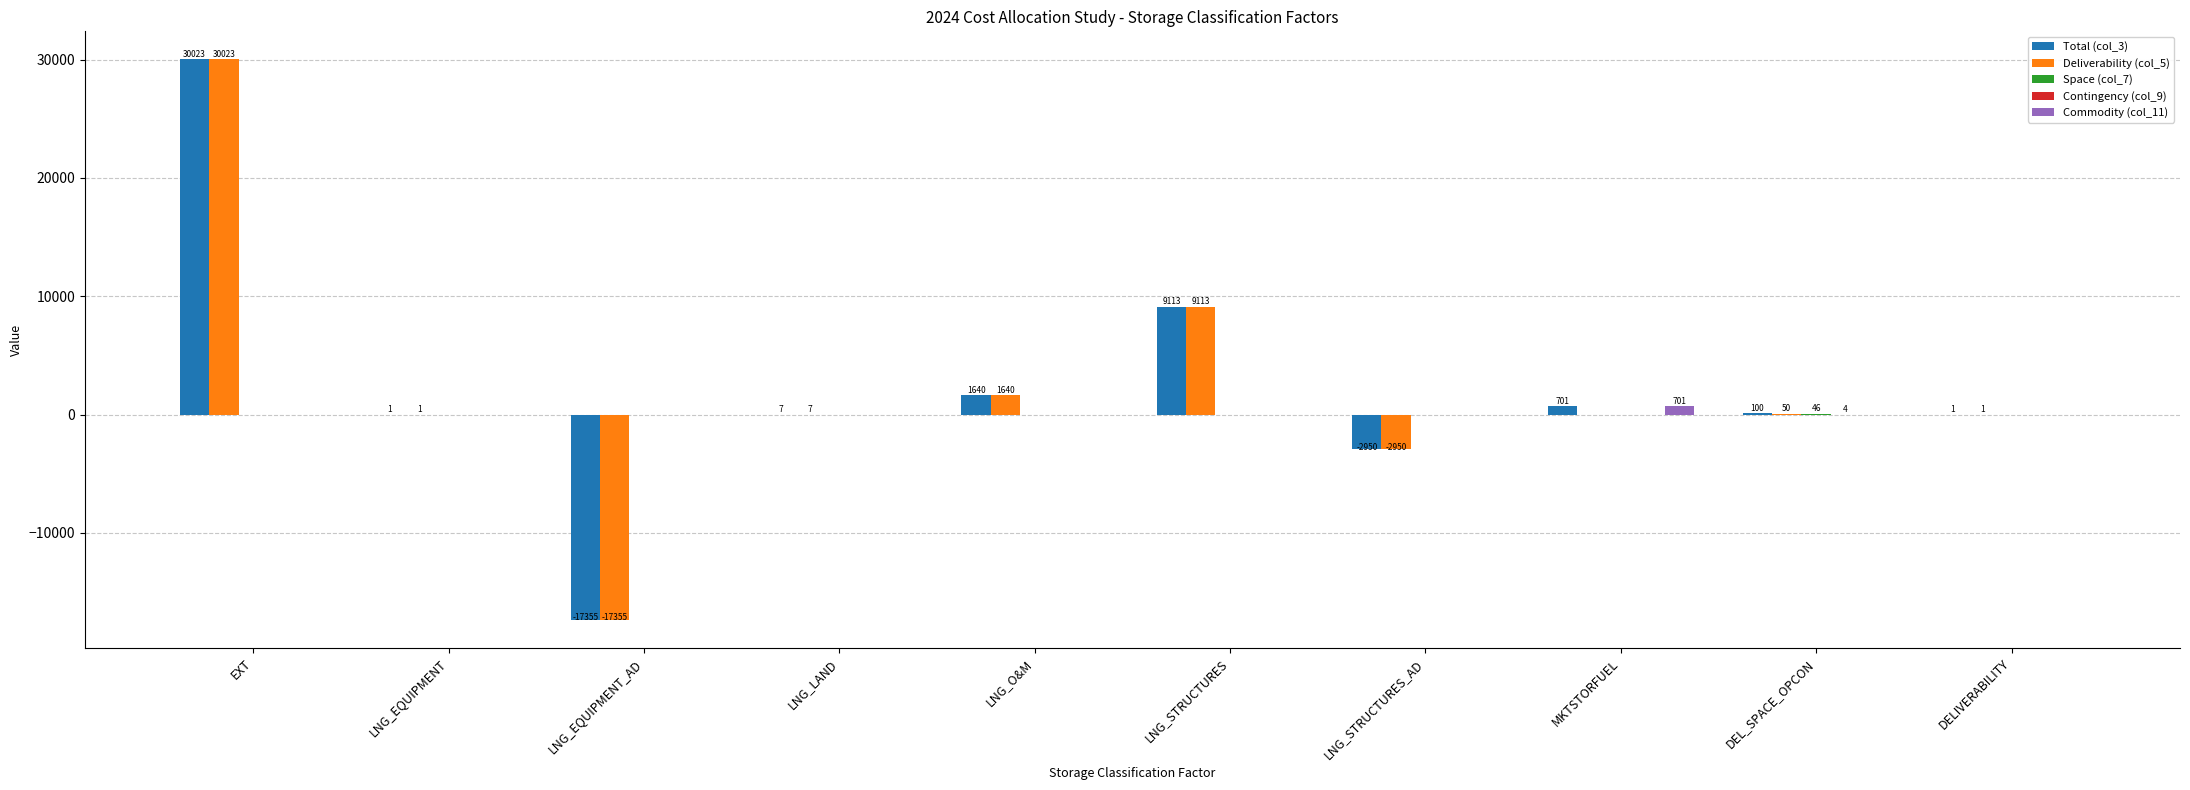

Which series changed the most between LNG_O&M and MKTSTORFUEL?

Deliverability (col_5)